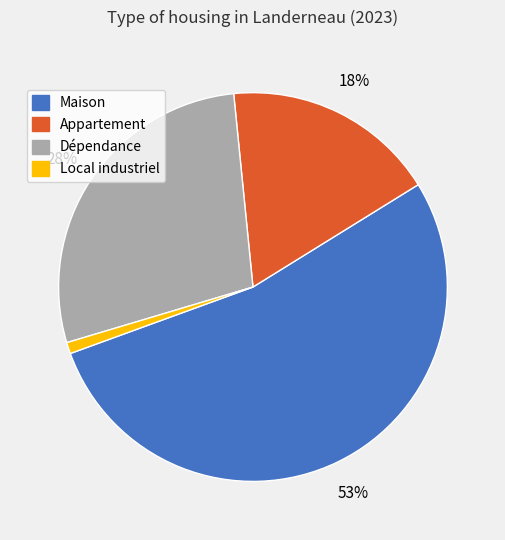

To the nearest percent, what is the difference between the largest and smallest slice percentages?

52%